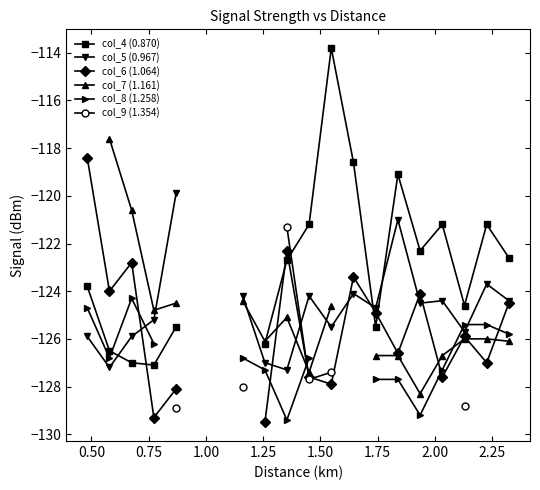

Count the number of data series in this chart.

6